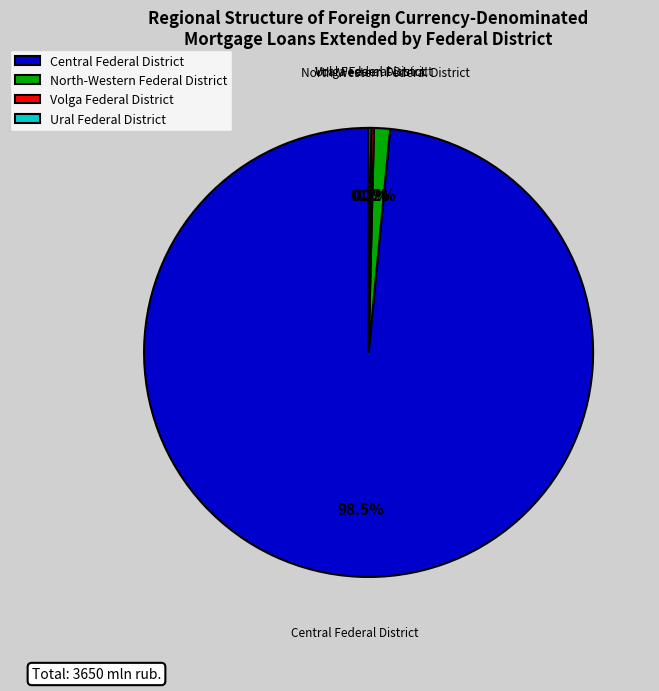

To the nearest percent, what is the difference between the largest and smallest slice percentages?

98%